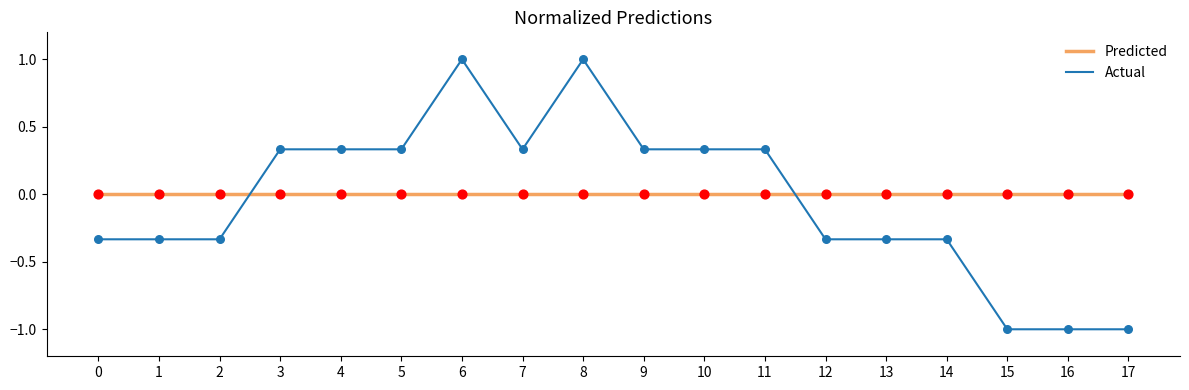

Is the value of Predicted at 12 greater than the value of Actual at 14?

Yes